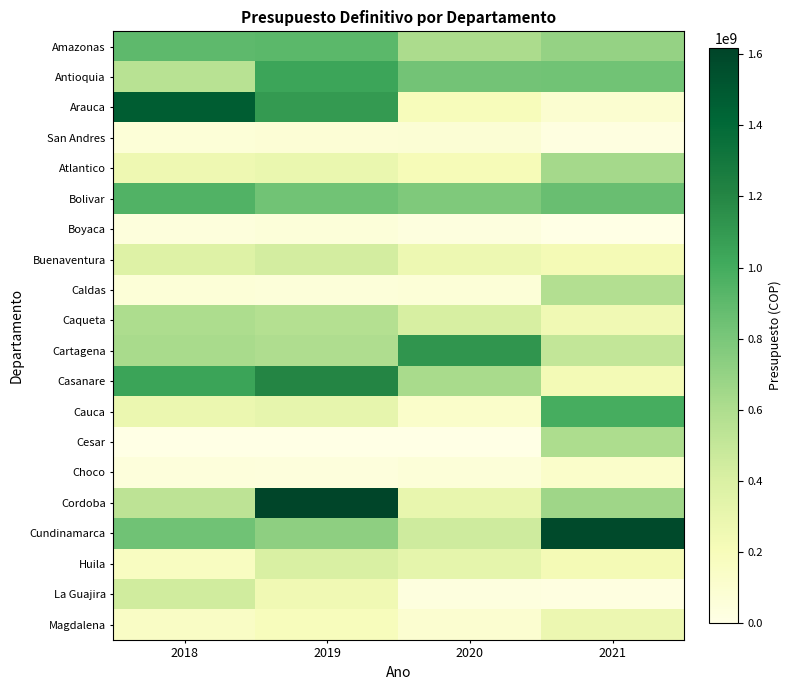

At which category is the sum across all series the highest?

2019